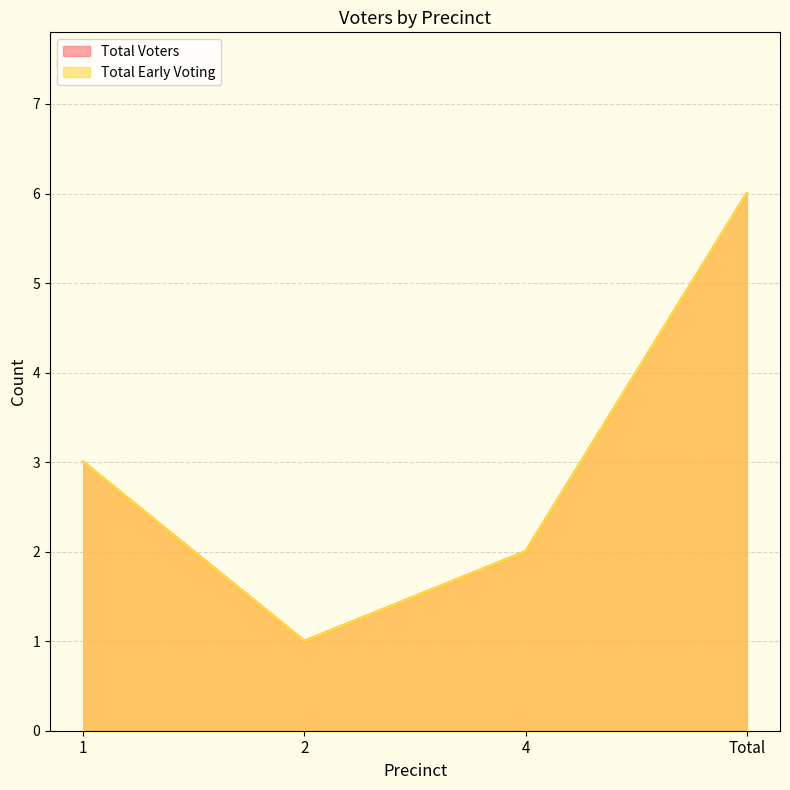

Which series changed the most between 2 and Total?

Total Voters